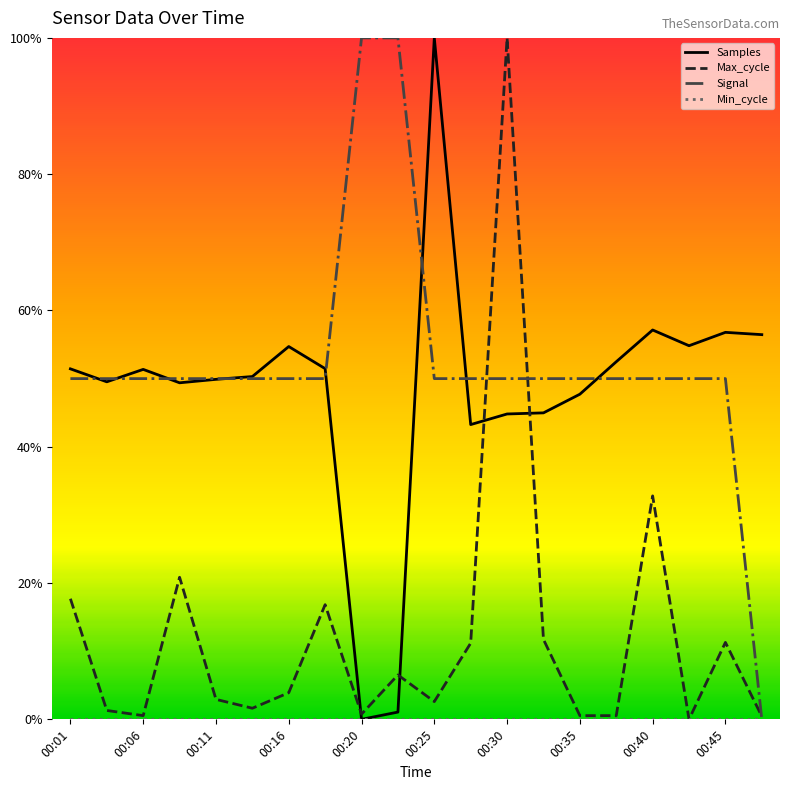

How many lines are shown in the chart?

4